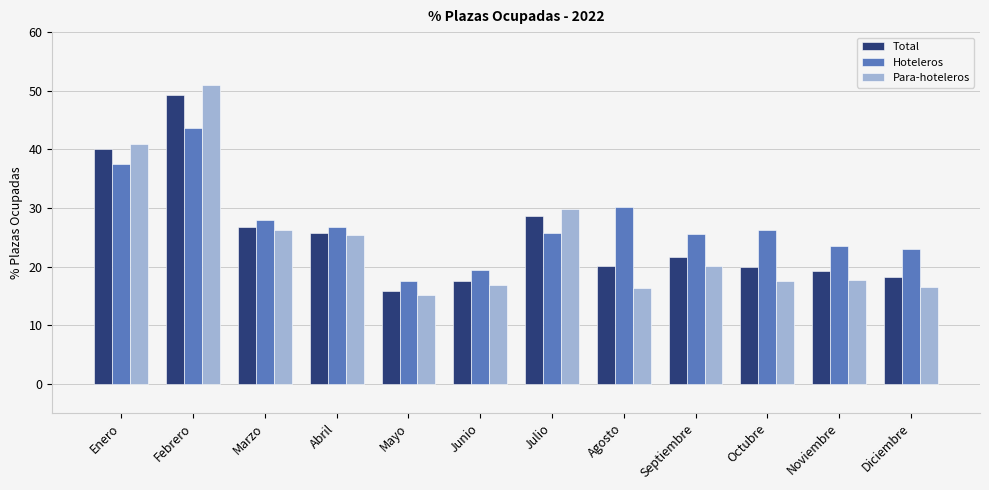

What is the lowest value of the Para-hoteleros series?

15.2